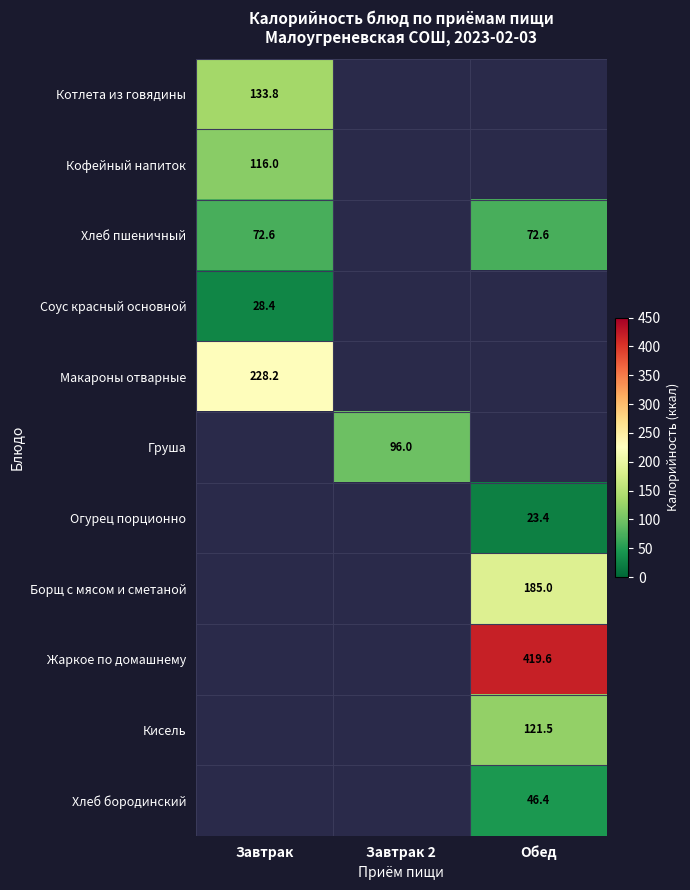

How many positive values does the Хлеб бородинский series have?

1